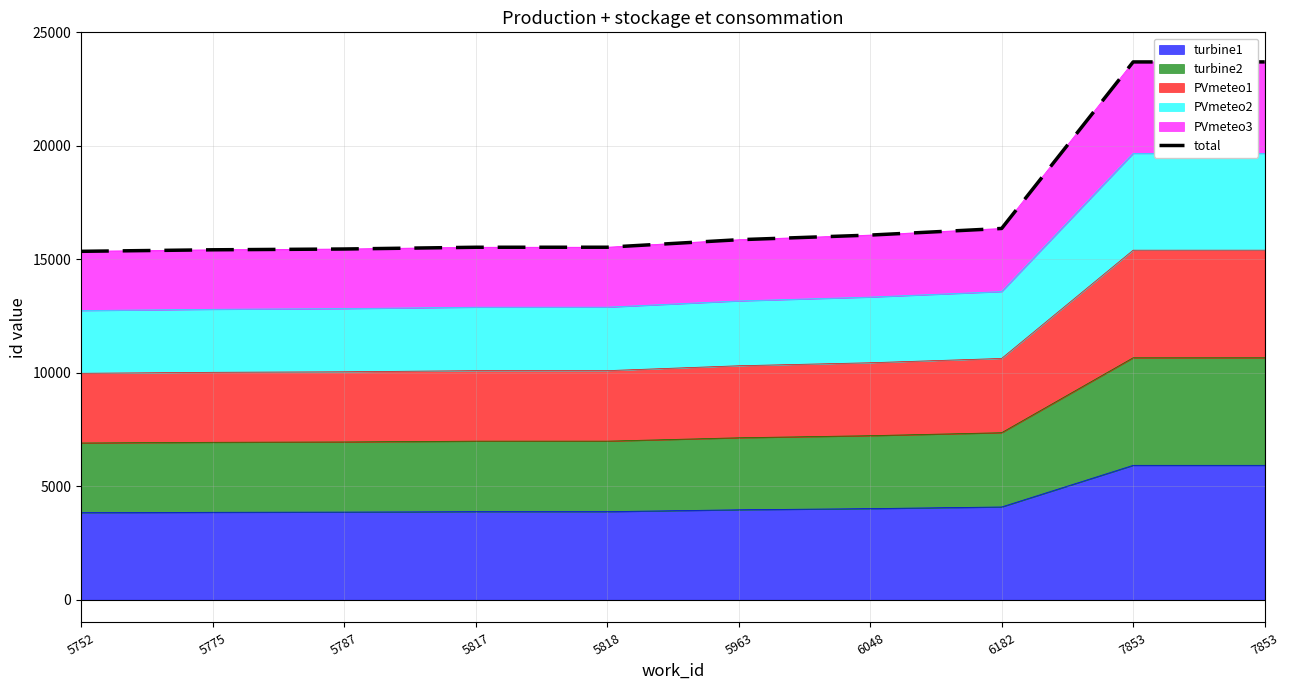

Reading right to left, transcribe all the data shown in this chart.

23697.0	23696.0	16359.0	16067.0	15863.0	15532.0	15531.0	15454.0	15419.0	15352.0